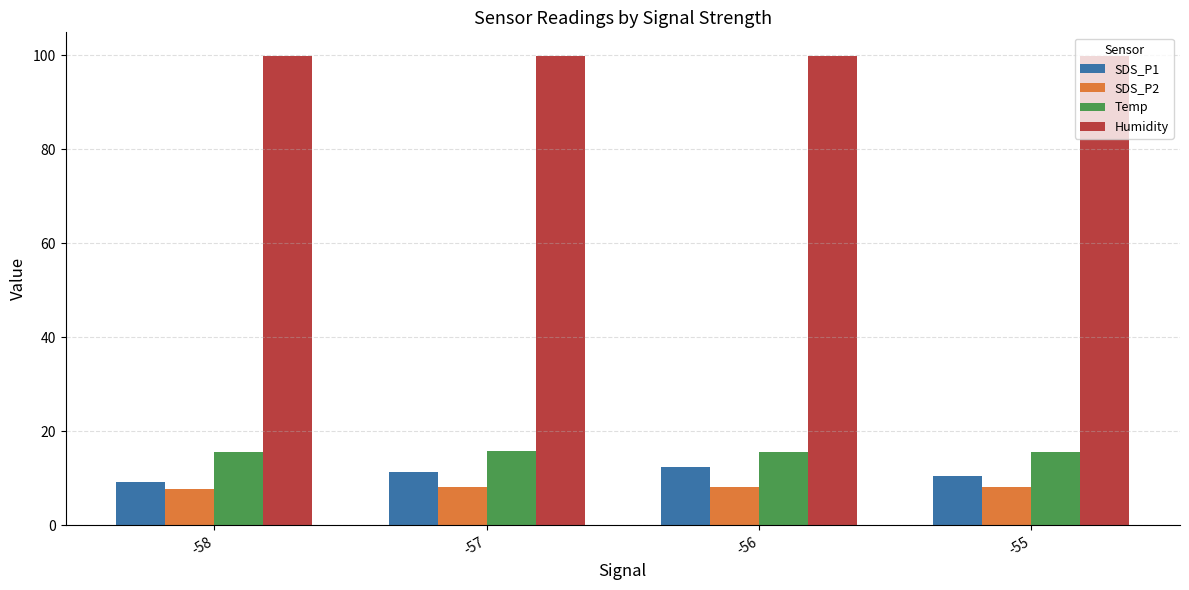

How many values in the SDS_P1 series exceed 11?

2